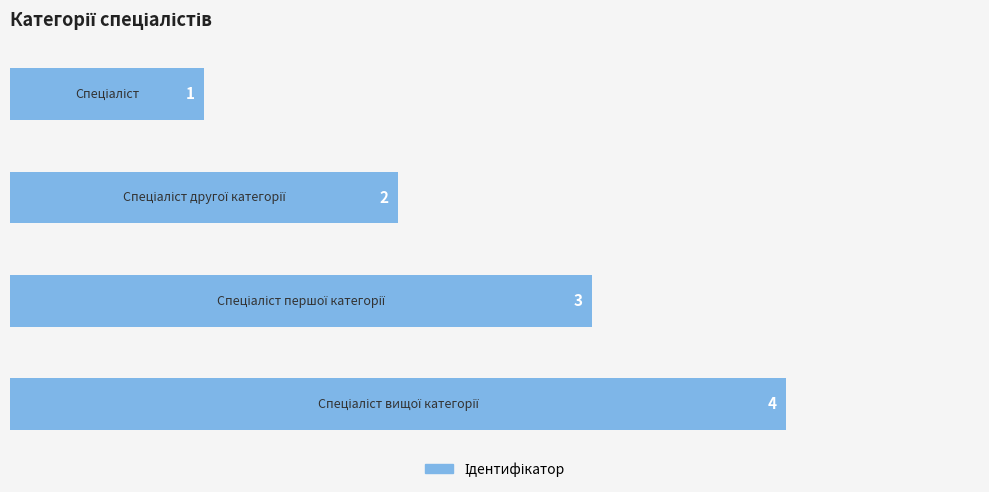

How many values are below 3?

2